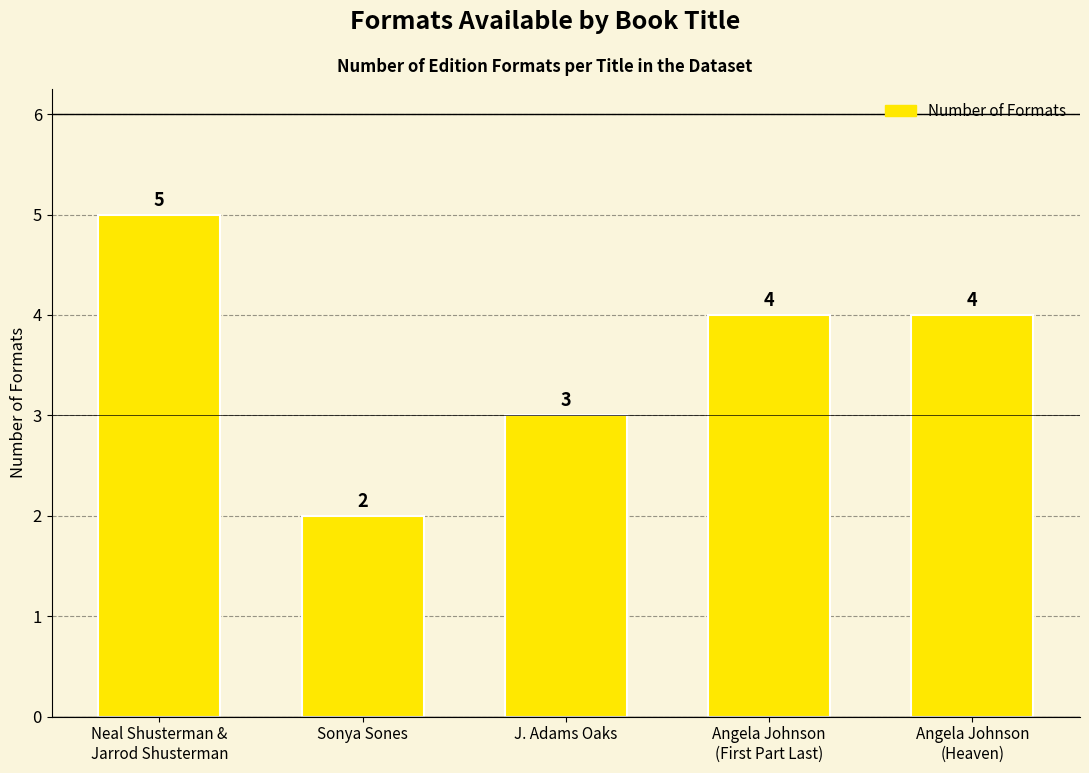

At which label is the value closest to 3?

J. Adams Oaks